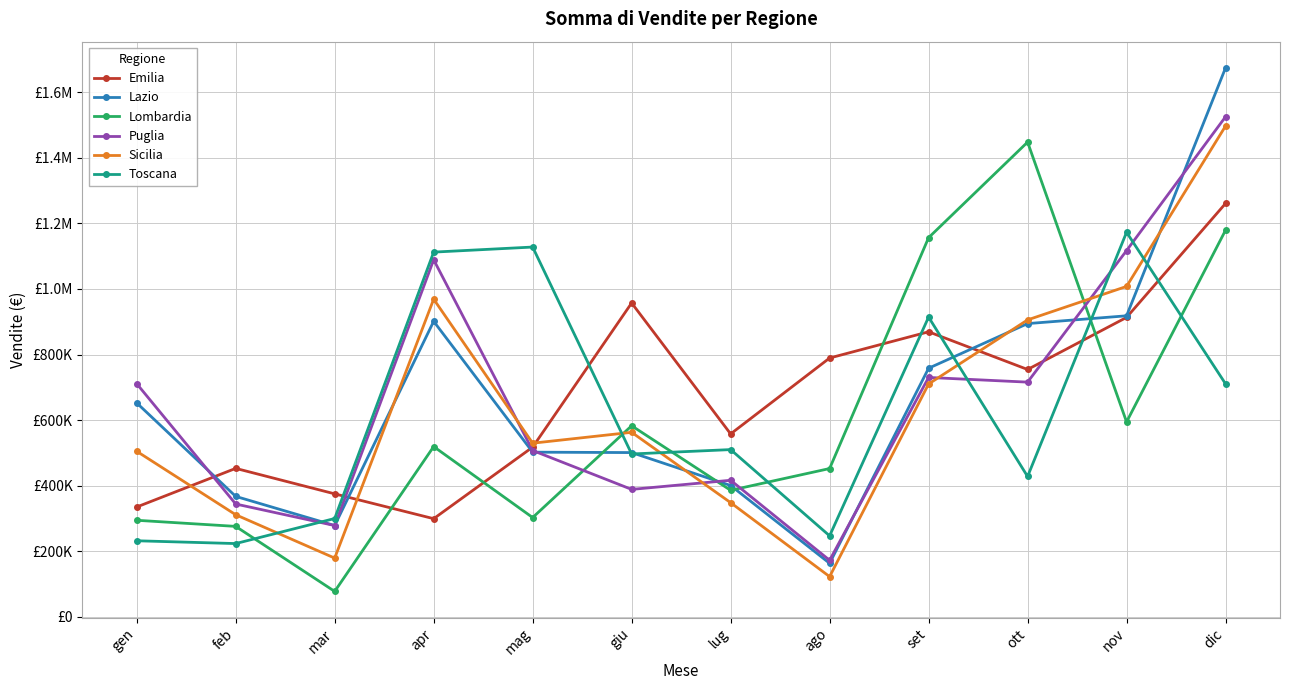

What is the average value of the Puglia series?

666267